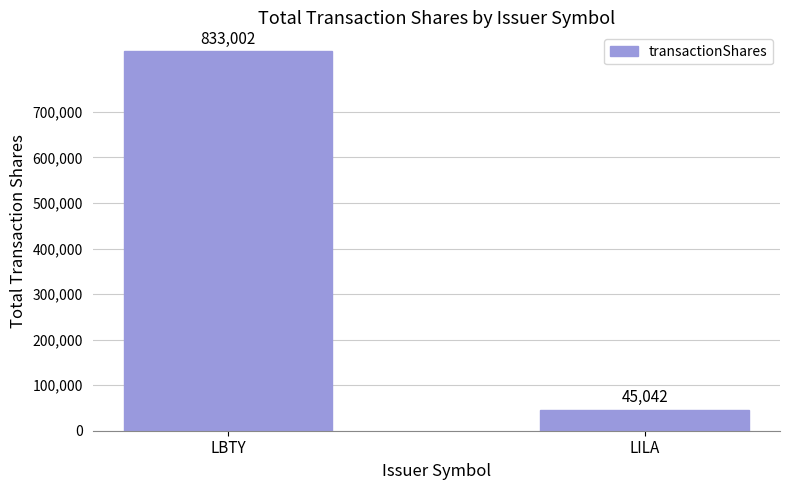

Approximately how many times larger is the value at LBTY compared to LILA?

18.5